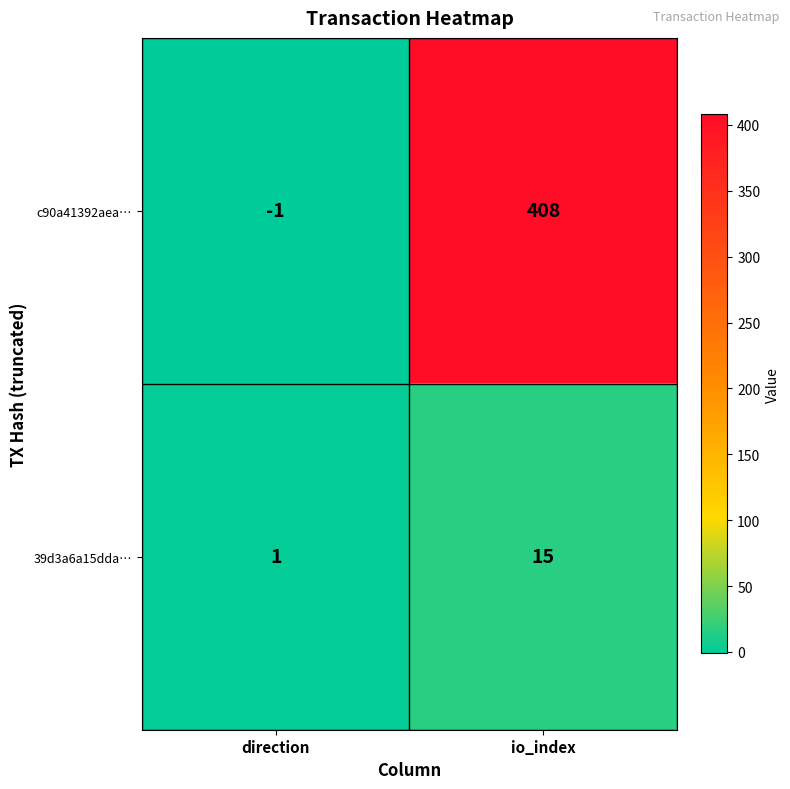

Reading left to right, list all the values displayed in this chart.

c90a41392aea…: direction=-1	io_index=408
39d3a6a15dda…: direction=1	io_index=15